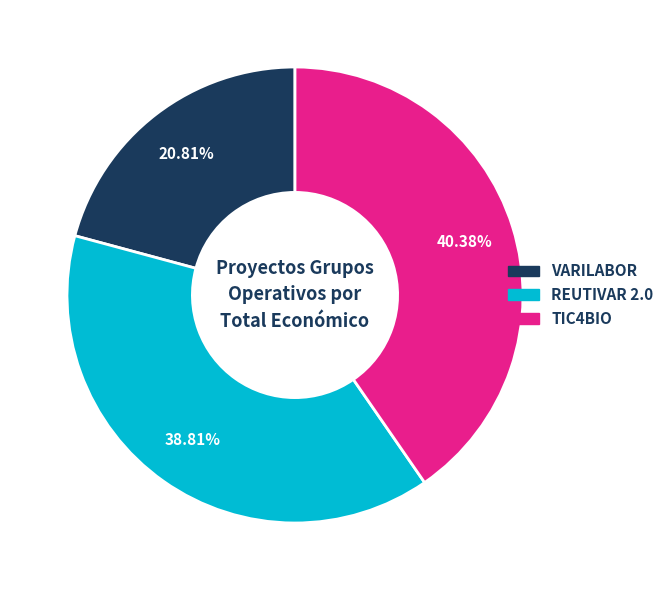

To the nearest percent, what portion does VARILABOR represent?

21%